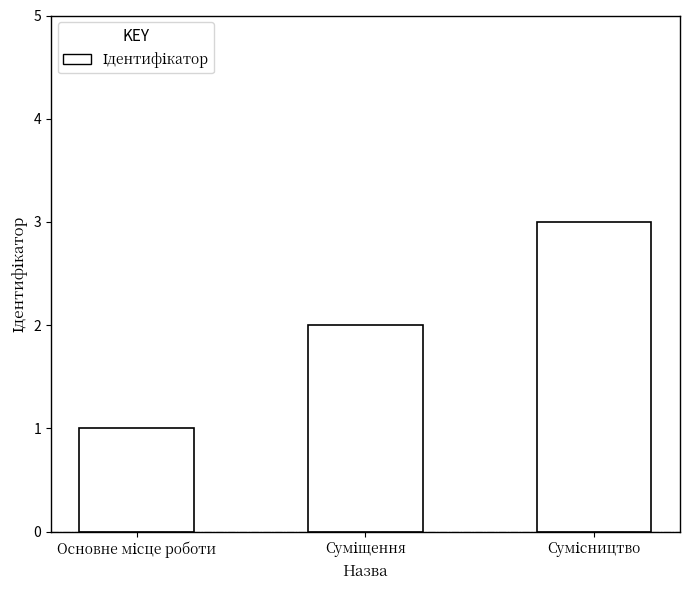

Reading left to right, transcribe all the data shown in this chart.

1	2	3